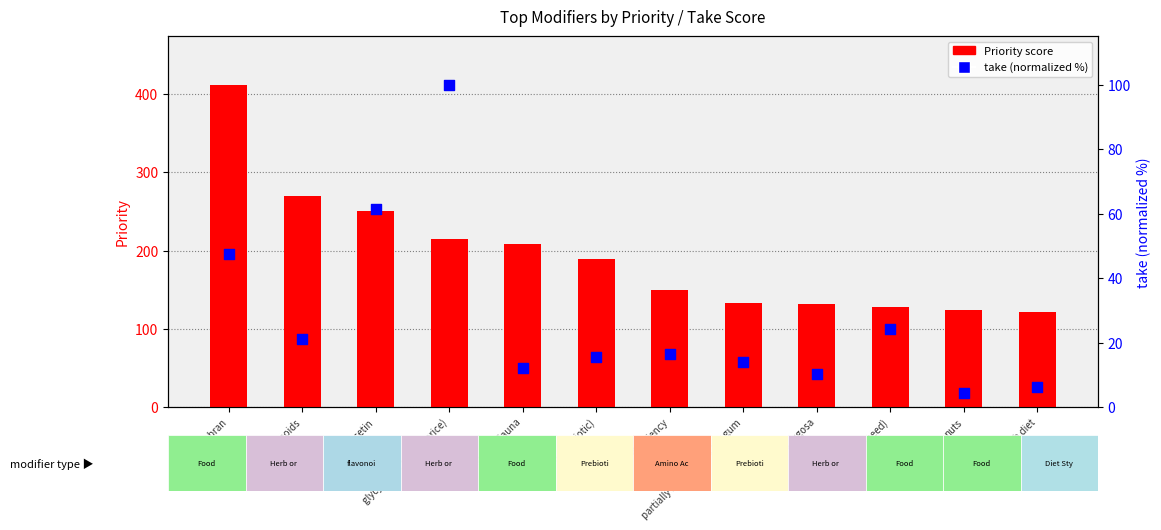

What are all the series names shown in the legend?

Priority score, take (normalized %)